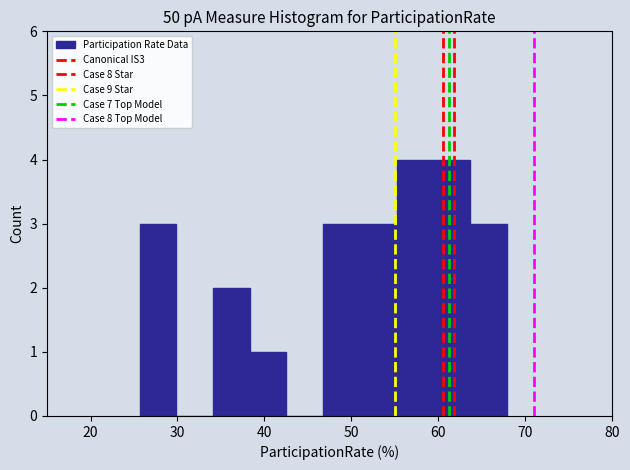

Reading left to right, transcribe this chart: for each bar, give the range it covers on the x-axis and its height. Neither the bar edges nor the heights are printed on the chart, so give them approximately, as read against the axes.

26 to 30: 3
30 to 34: 0
34 to 38: 2
38 to 43: 1
43 to 47: 0
47 to 51: 3
51 to 55: 3
55 to 59: 4
59 to 64: 4
64 to 68: 3